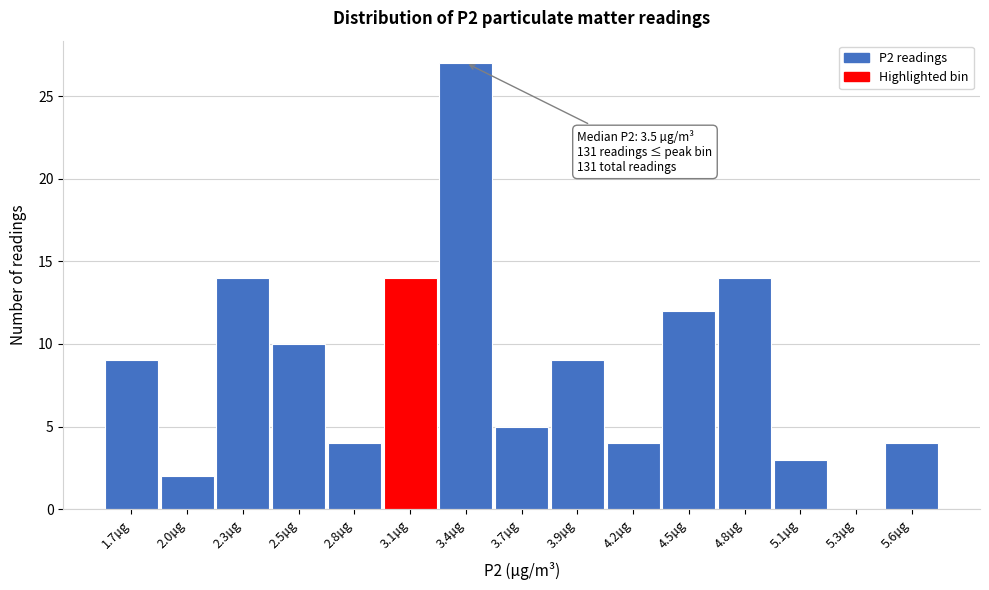

Reading right to left, list all the values displayed in this chart.

5.6µg=4	5.3µg=0	5.1µg=3	4.8µg=14	4.5µg=12	4.2µg=4	3.9µg=9	3.7µg=5	3.4µg=27	3.1µg=14	2.8µg=4	2.5µg=10	2.3µg=14	2.0µg=2	1.7µg=9